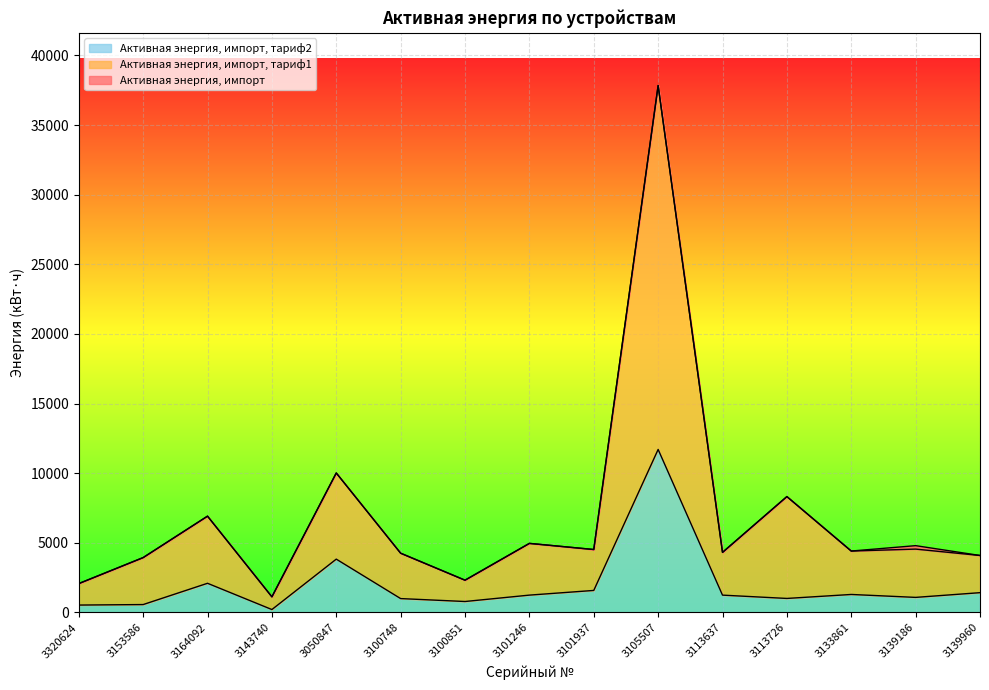

Which series has the largest range (max minus min)?

Активная энергия, импорт